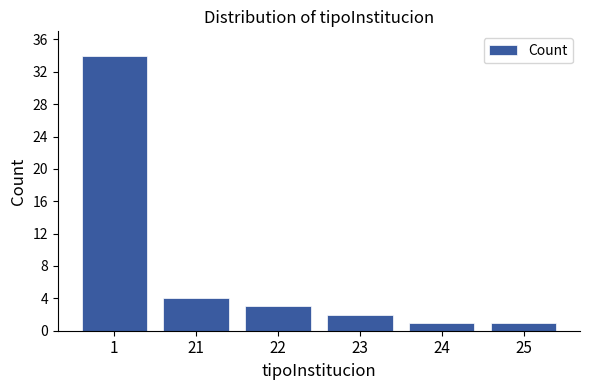

Reading left to right, transcribe all the data shown in this chart.

1=34	21=4	22=3	23=2	24=1	25=1